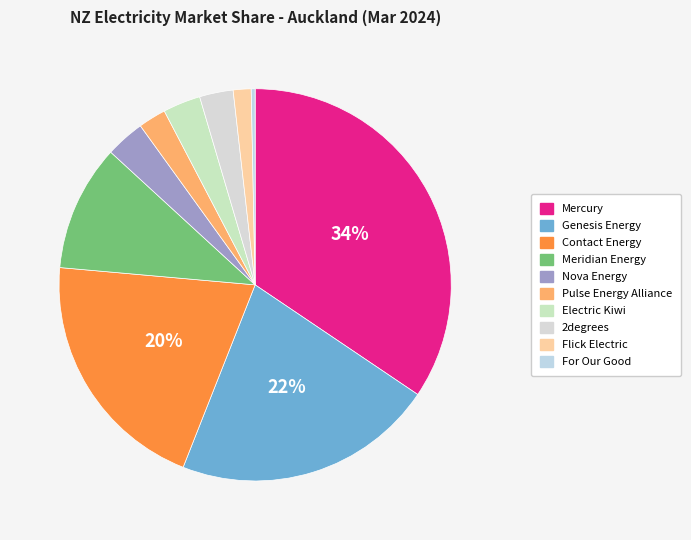

Which has a higher value, Flick Electric or Genesis Energy?

Genesis Energy